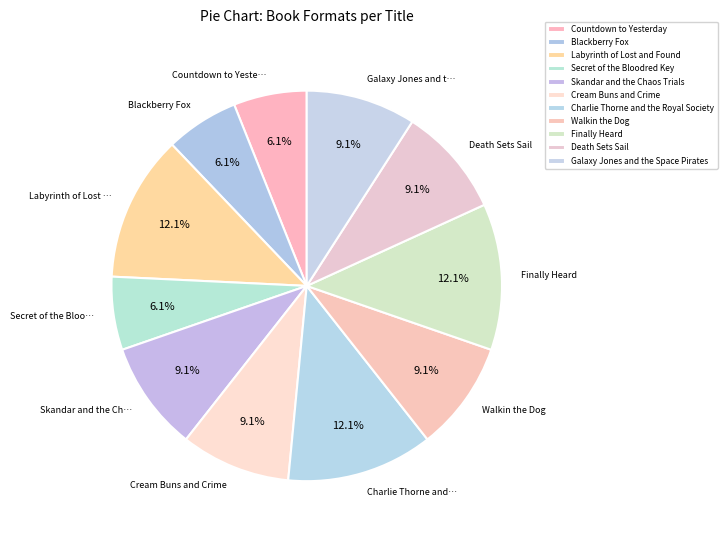

To the nearest percent, what is the average slice percentage?

9%